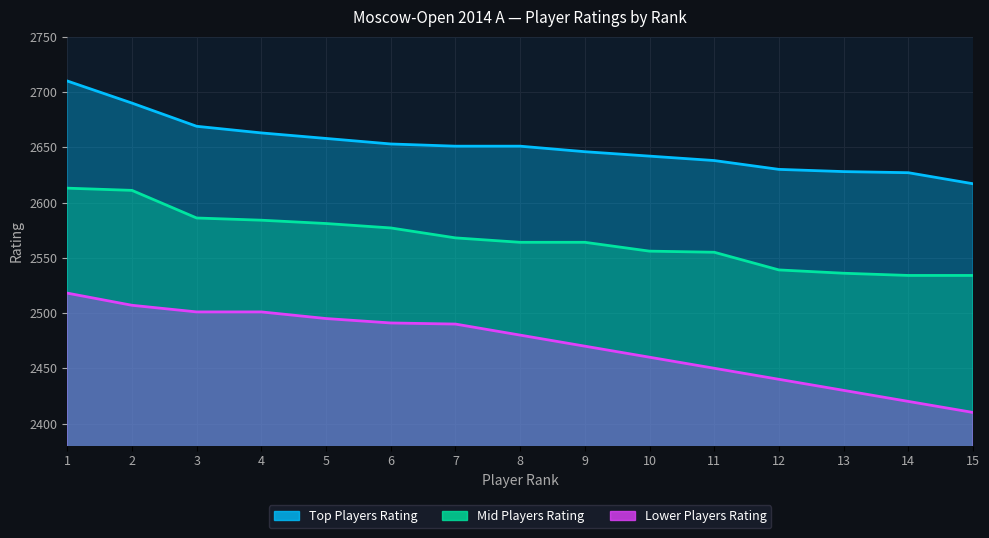

The value of Lower Players Rating at 2 is 2507. True or false?

True